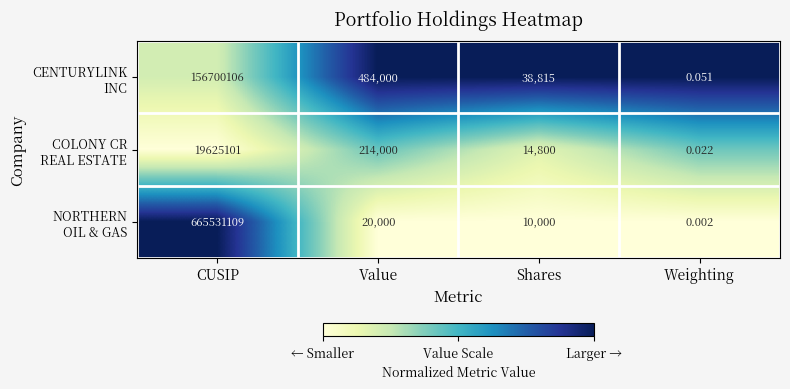

At which category is the sum across all series the highest?

CUSIP